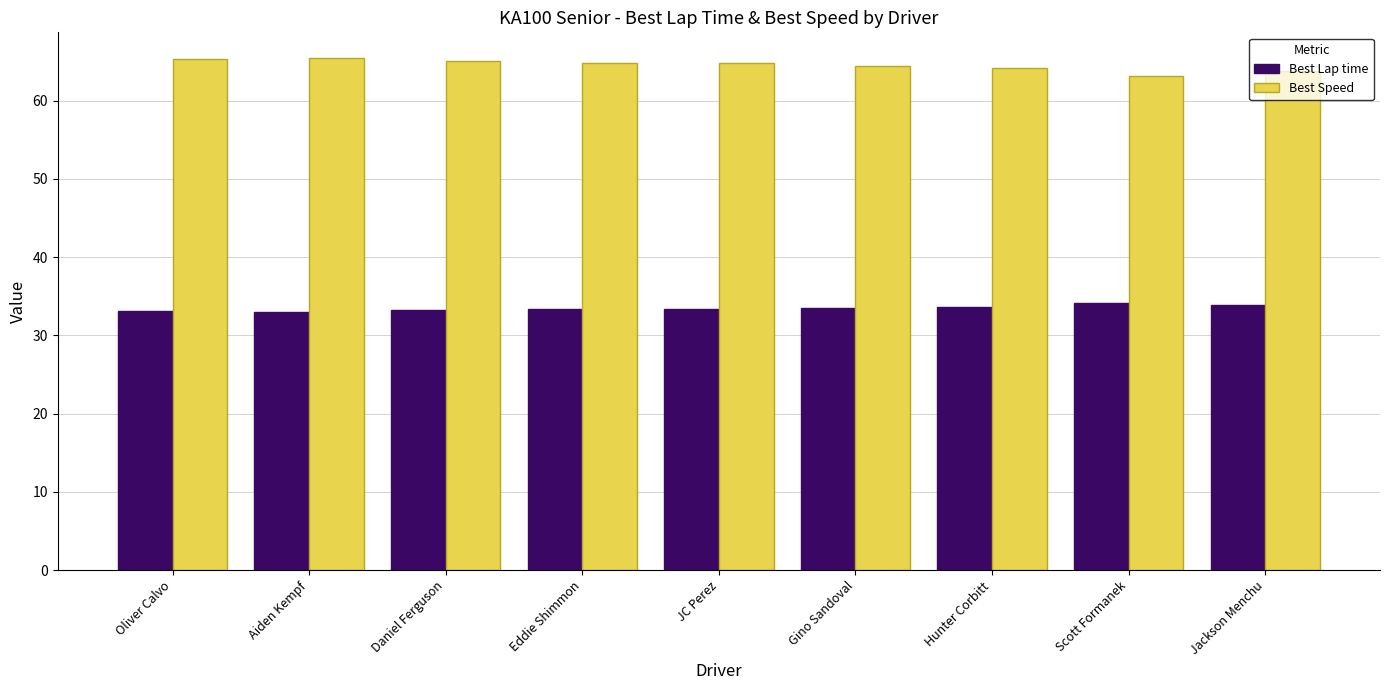

What is the highest value of the Best Lap time series?

34.2